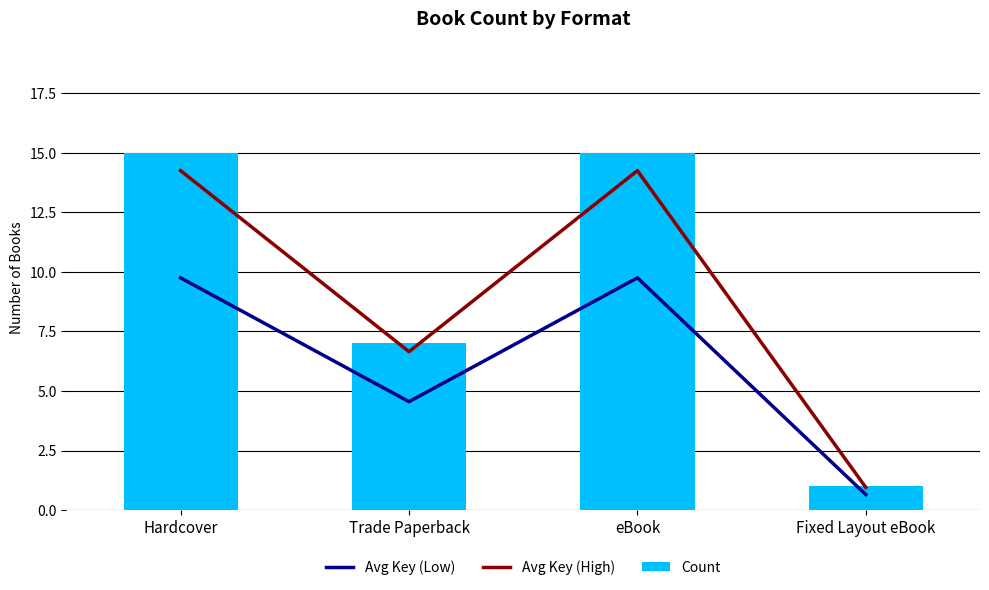

Which series changed the most between Hardcover and Fixed Layout eBook?

Count